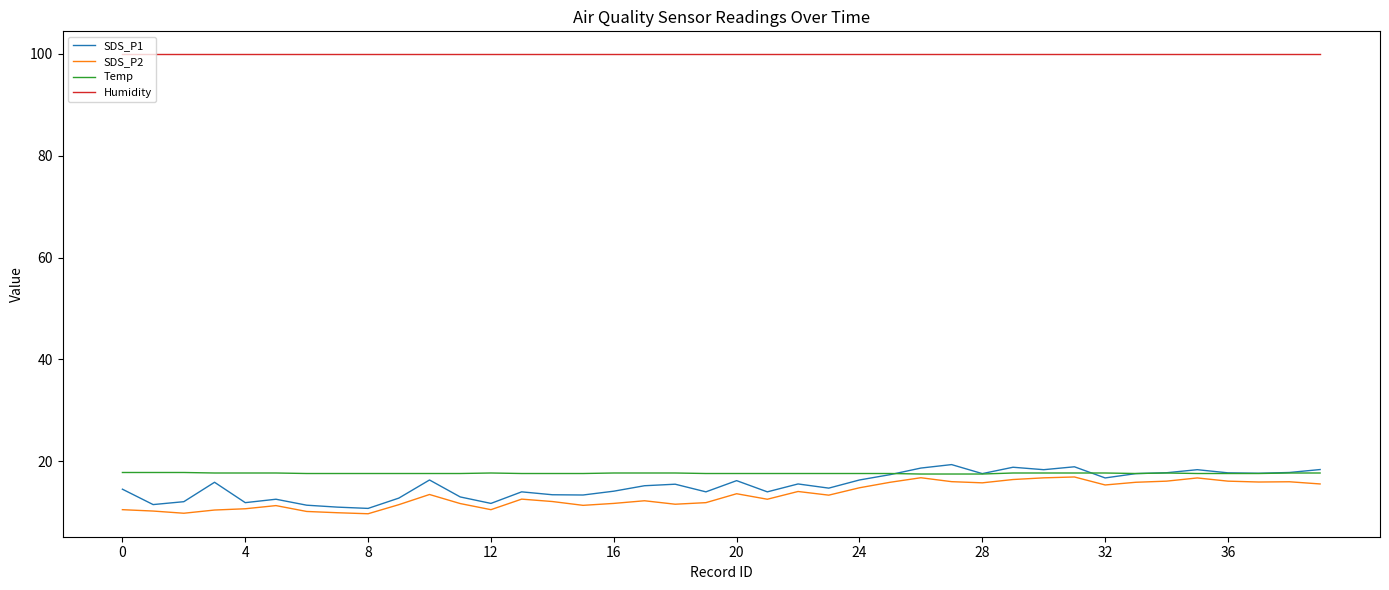

What is the maximum value for SDS_P2?

16.9